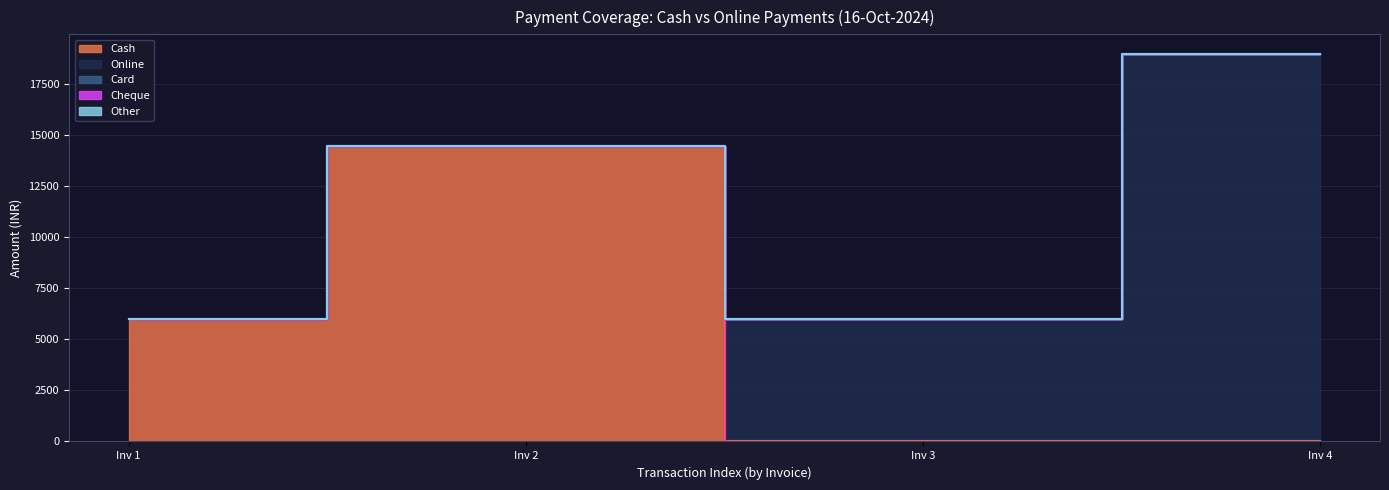

Which series has the widest spread of values?

Online